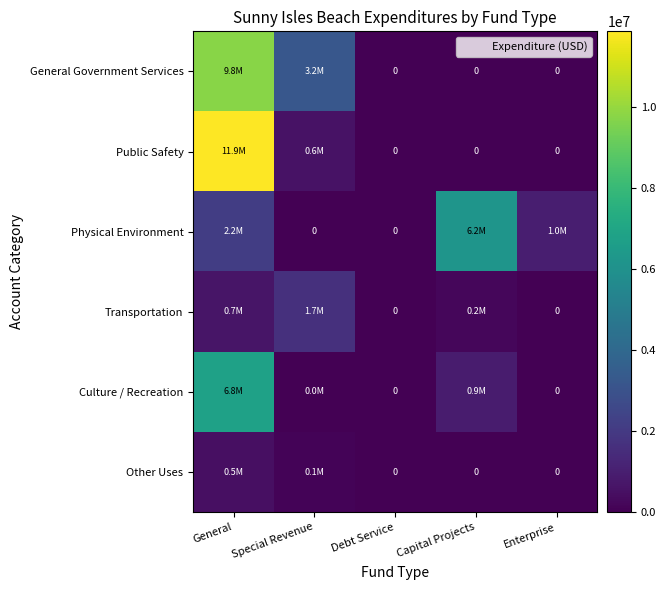

What is the spread (max minus min) of values at General?

11382477